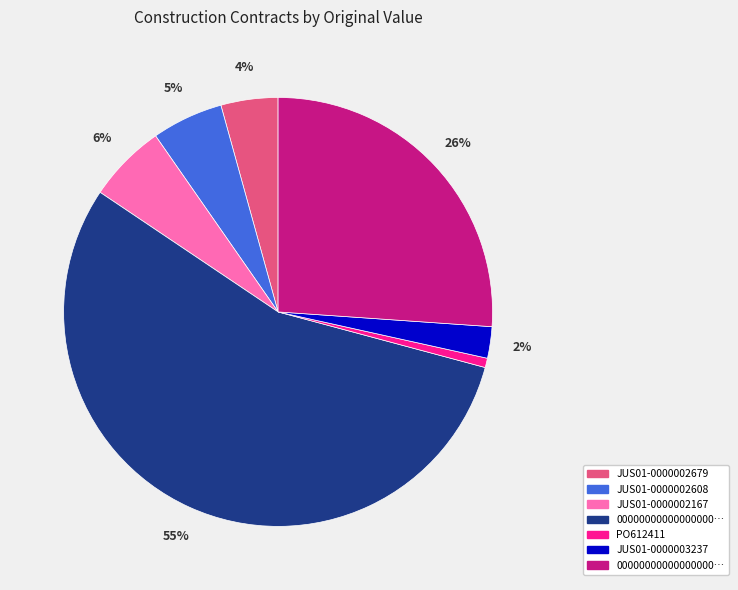

Does any single category account for the majority?

Yes